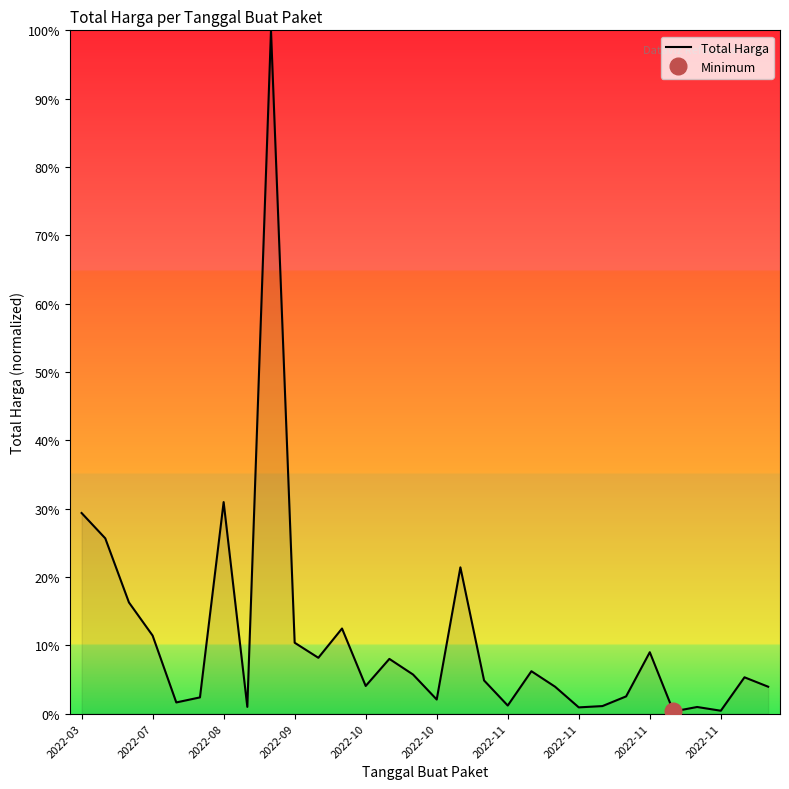

What is the minimum value shown in the chart?

0.3